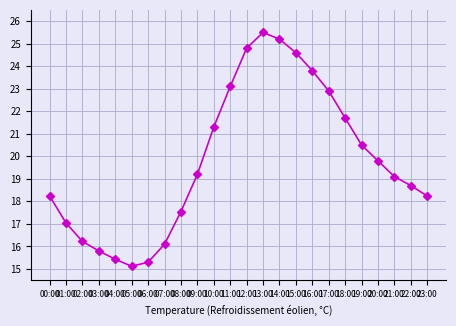

What is the smallest value displayed?

15.1